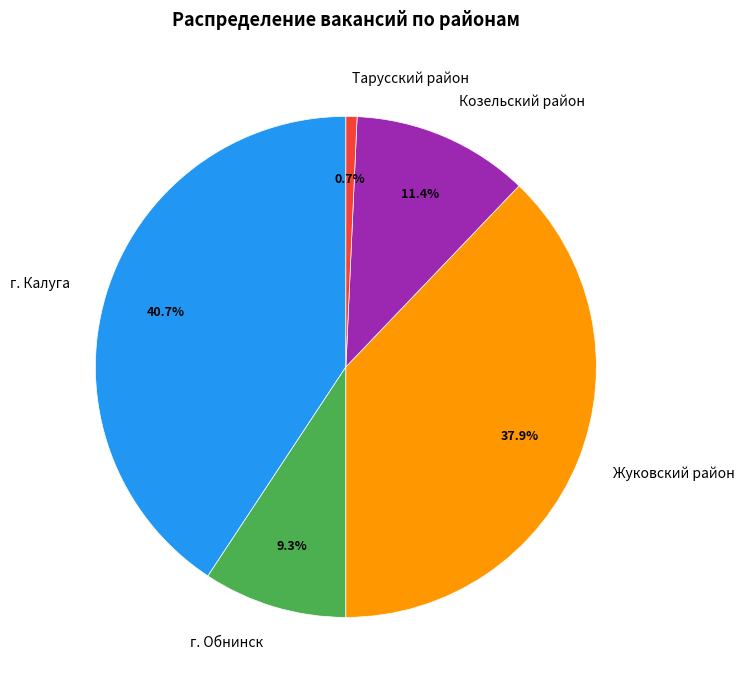

Rank the categories by value from highest to lowest.

г. Калуга, Жуковский район, Козельский район, г. Обнинск, Тарусский район